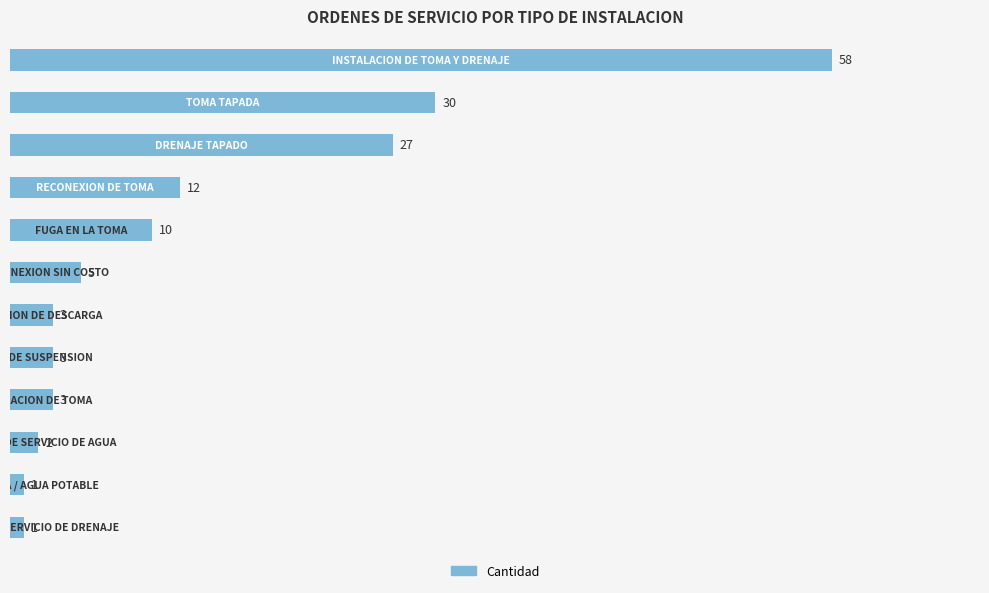

What is the minimum value shown in the chart?

1